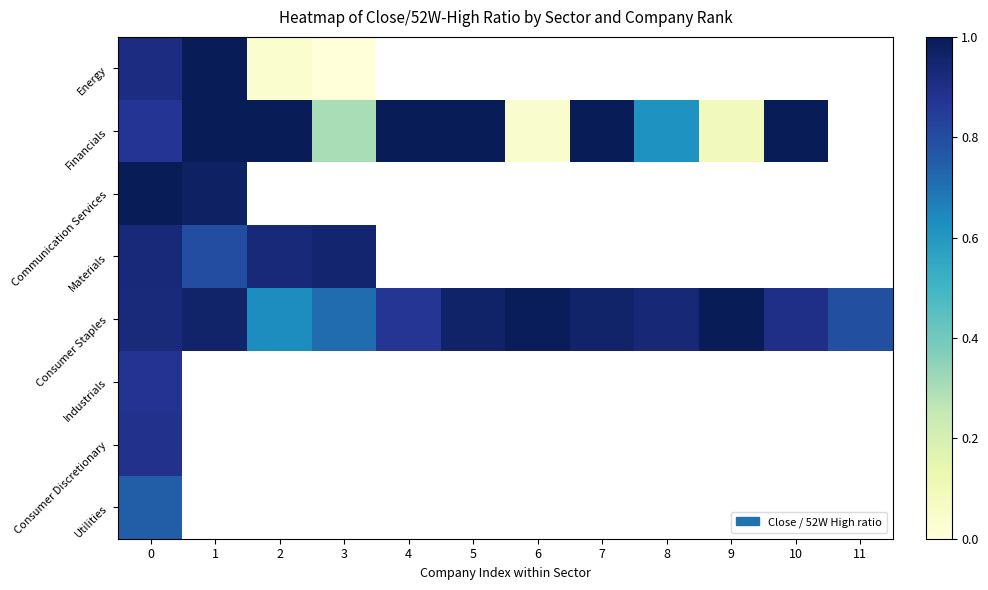

Which series has the largest total across all categories?

Consumer Staples